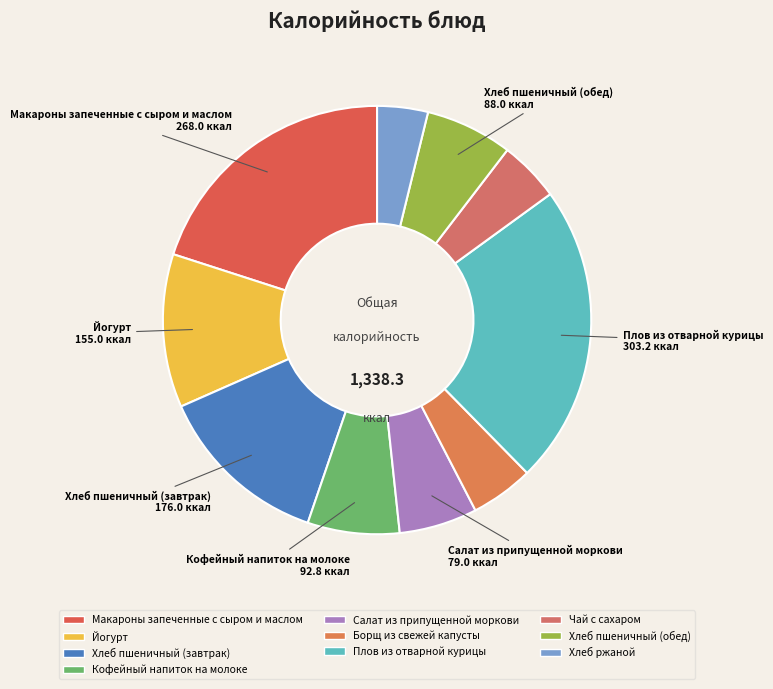

True or false: Кофейный напиток на молоке accounts for 21% of the total.

False